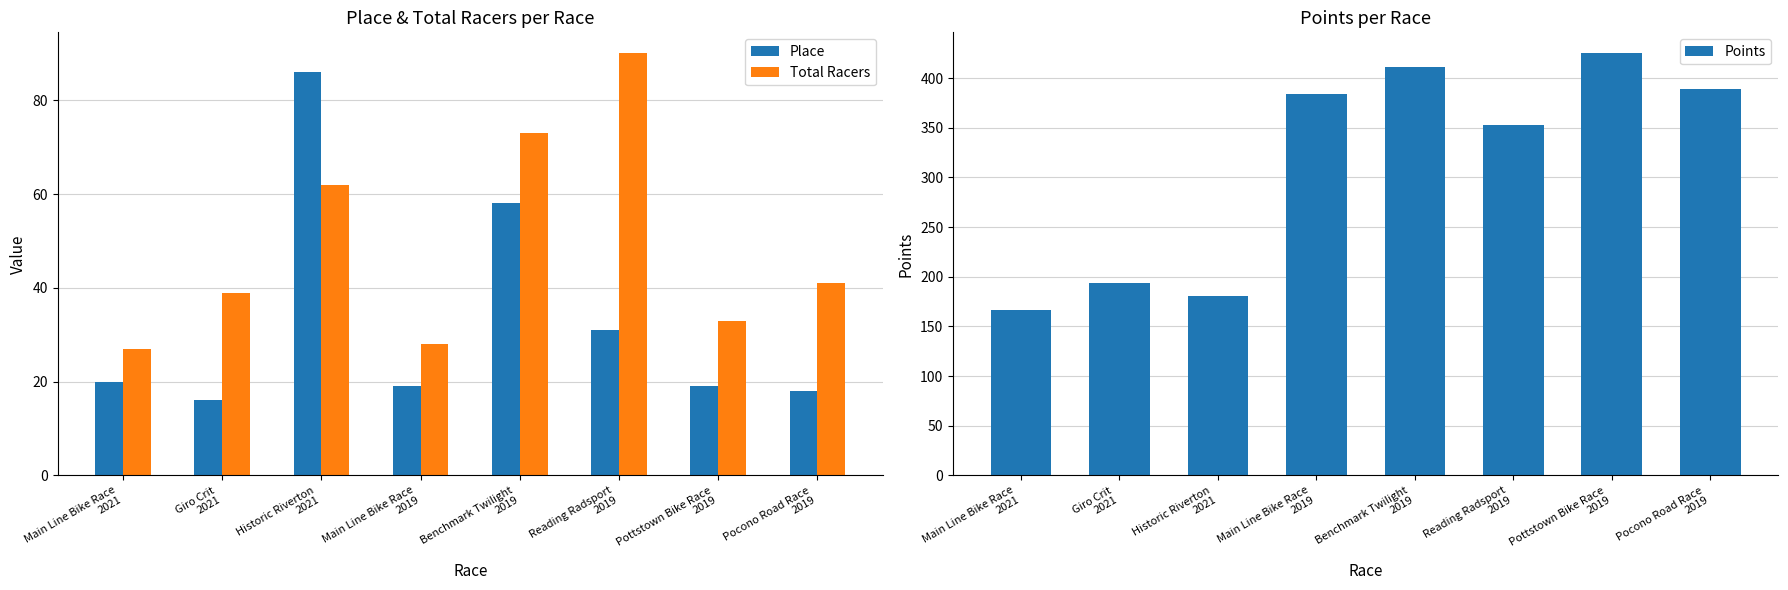

Which series has the largest range (max minus min)?

Points